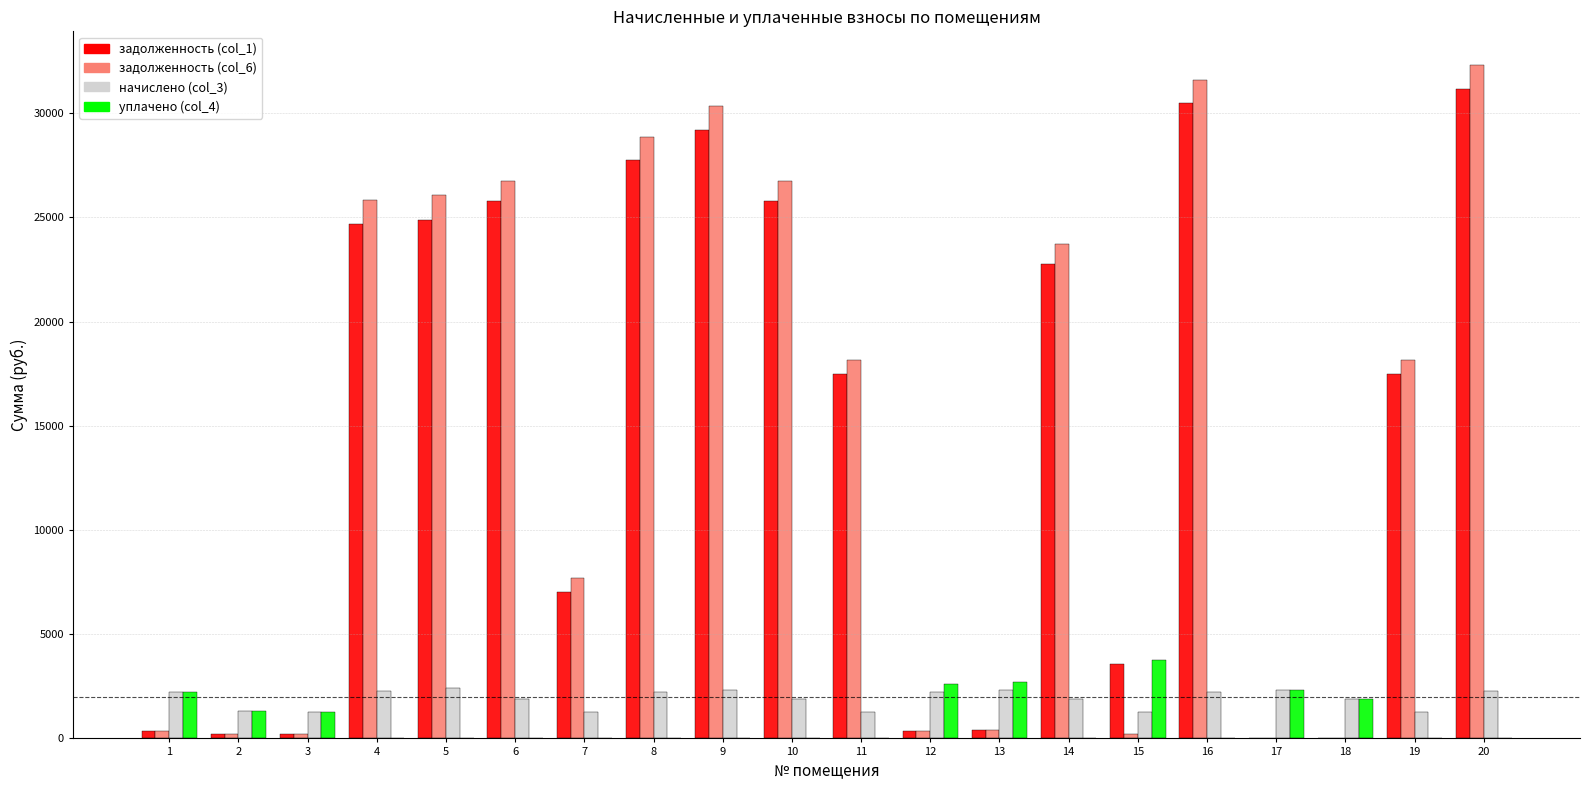

Is the value of задолженность (col_1) at 8 greater than the value of уплачено (col_4) at 8?

Yes